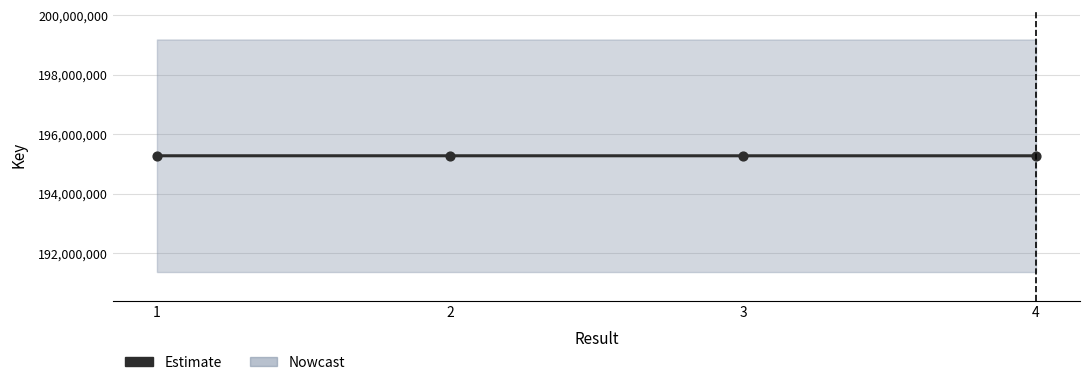

What is the change in value from 3 to 4?

+208